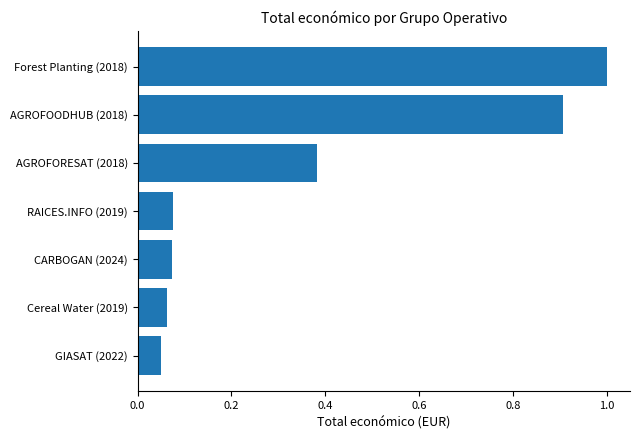

What is the maximum value shown in the chart?

1.0